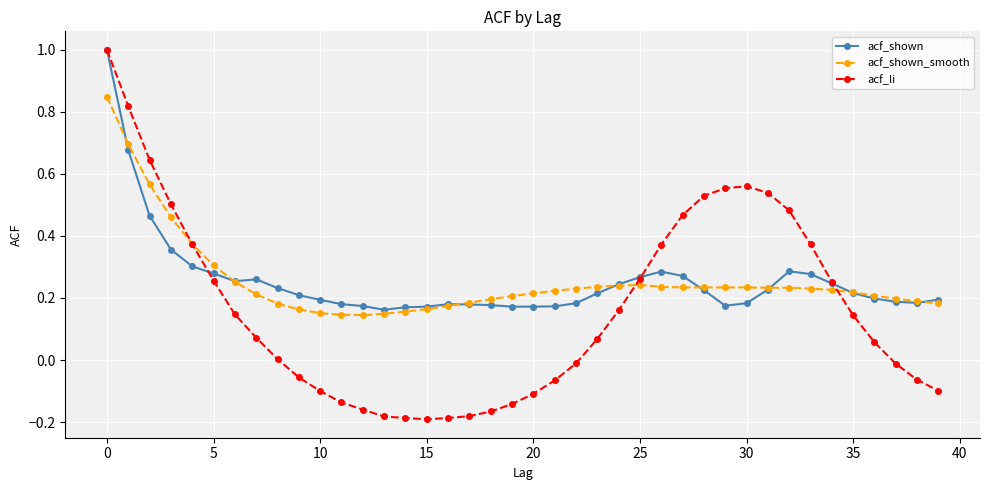

True or false: acf_shown has more than 1 interior local peaks.

True